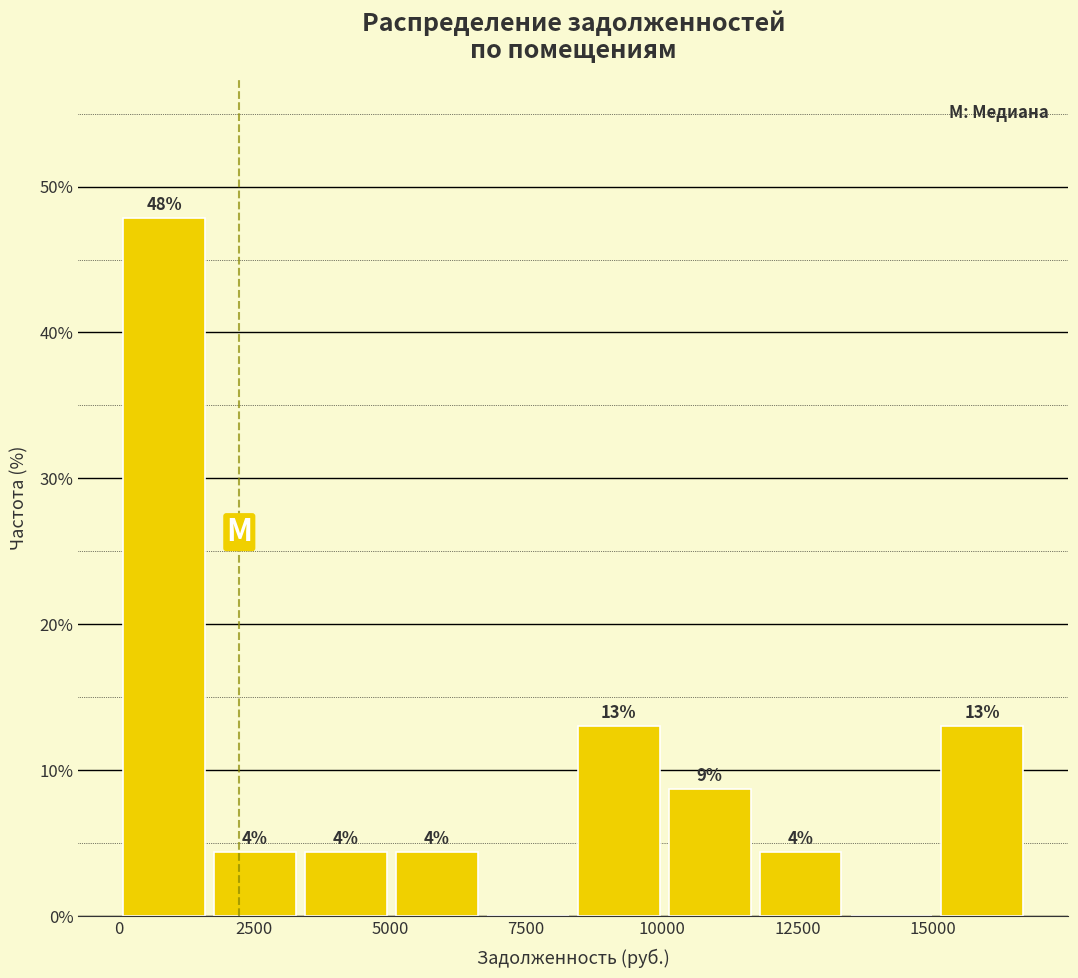

Read against the x-axis, roughly where is the centre of the tallest bar?

1000